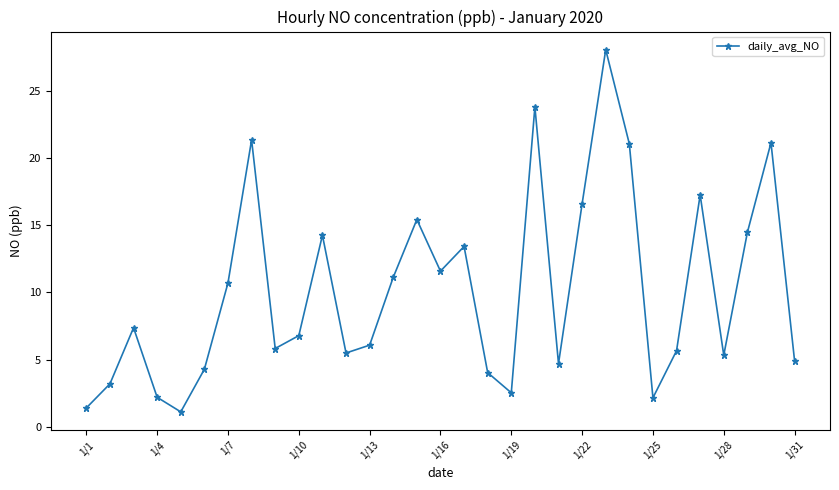

How many points are lower than both their immediate neighbors (excluding endpoints)?

8